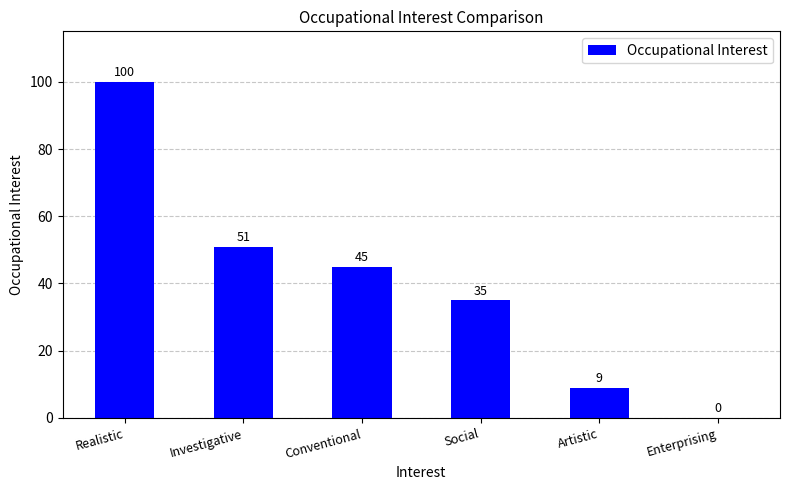

How many positive values are there?

5